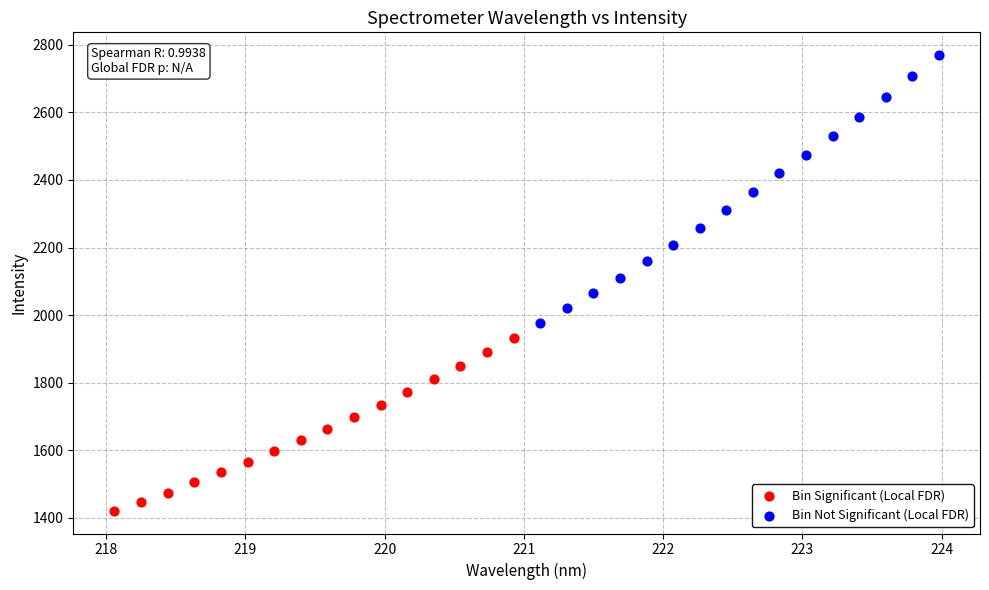

Which series reaches the maximum Y coordinate?

Bin Not Significant (Local FDR)